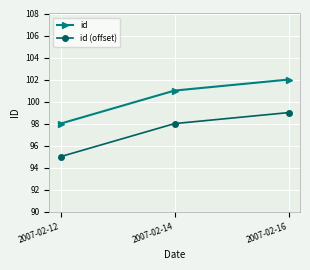

What is the minimum value shown in the chart?

95